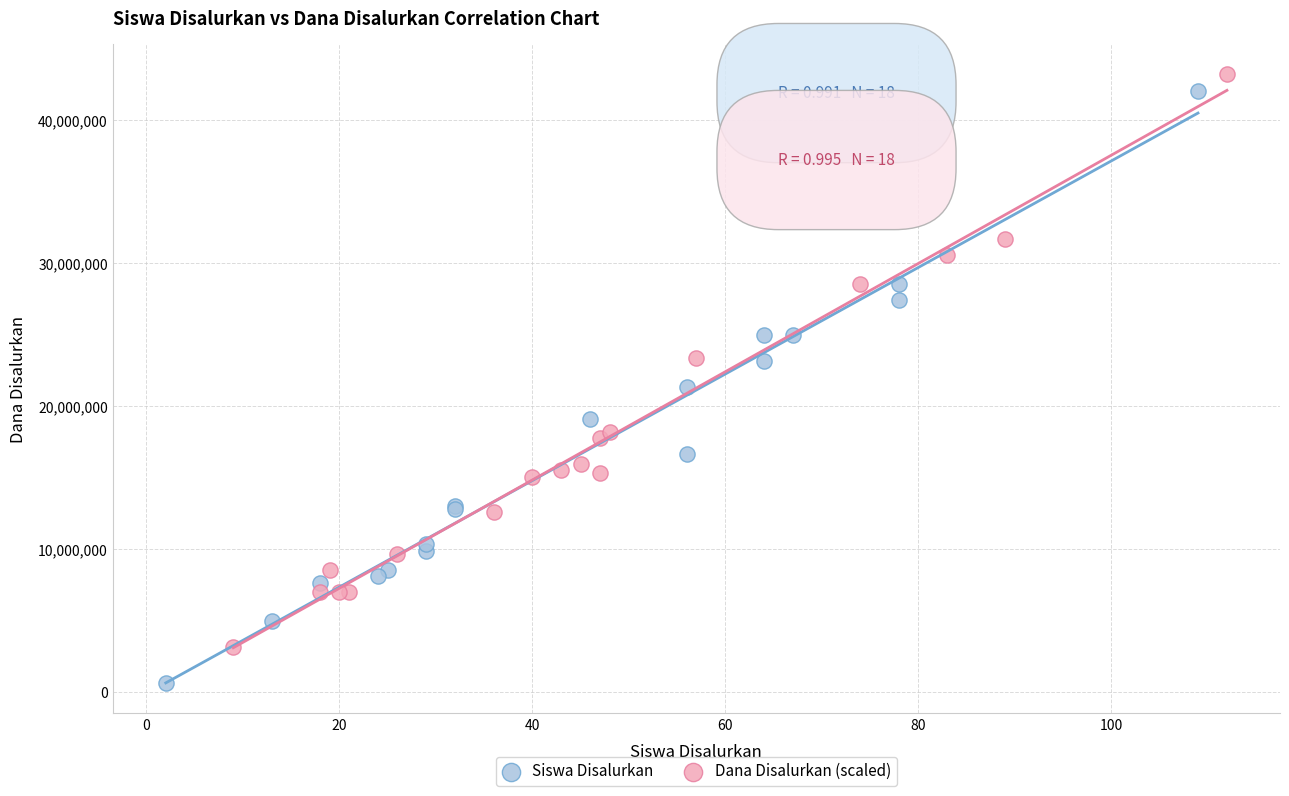

What are all the series names shown in the legend?

Siswa Disalurkan, Dana Disalurkan (scaled)